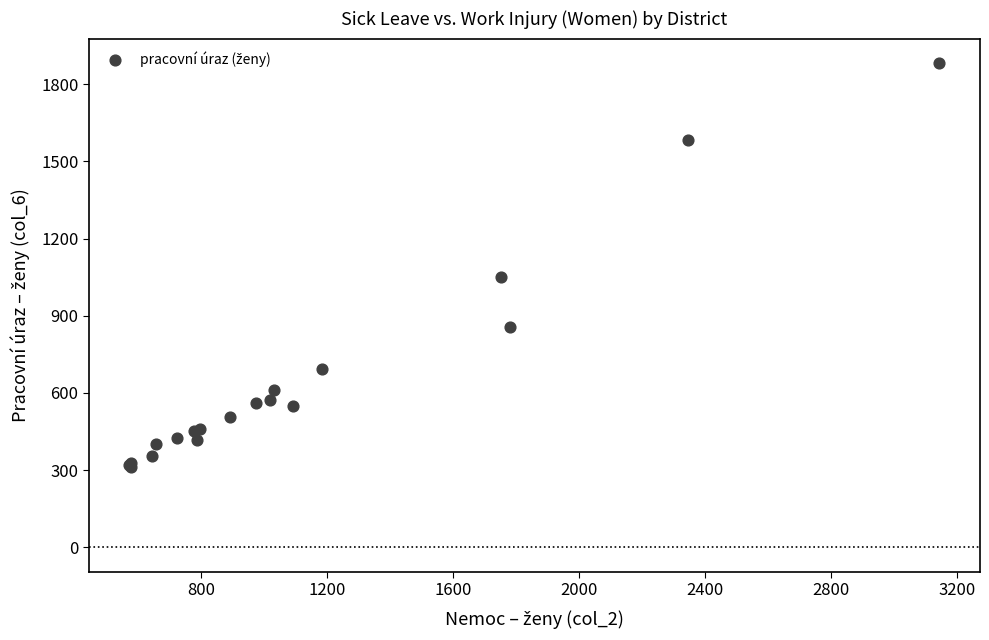

What Y value in the scatter plot is closest to 1097?

1050